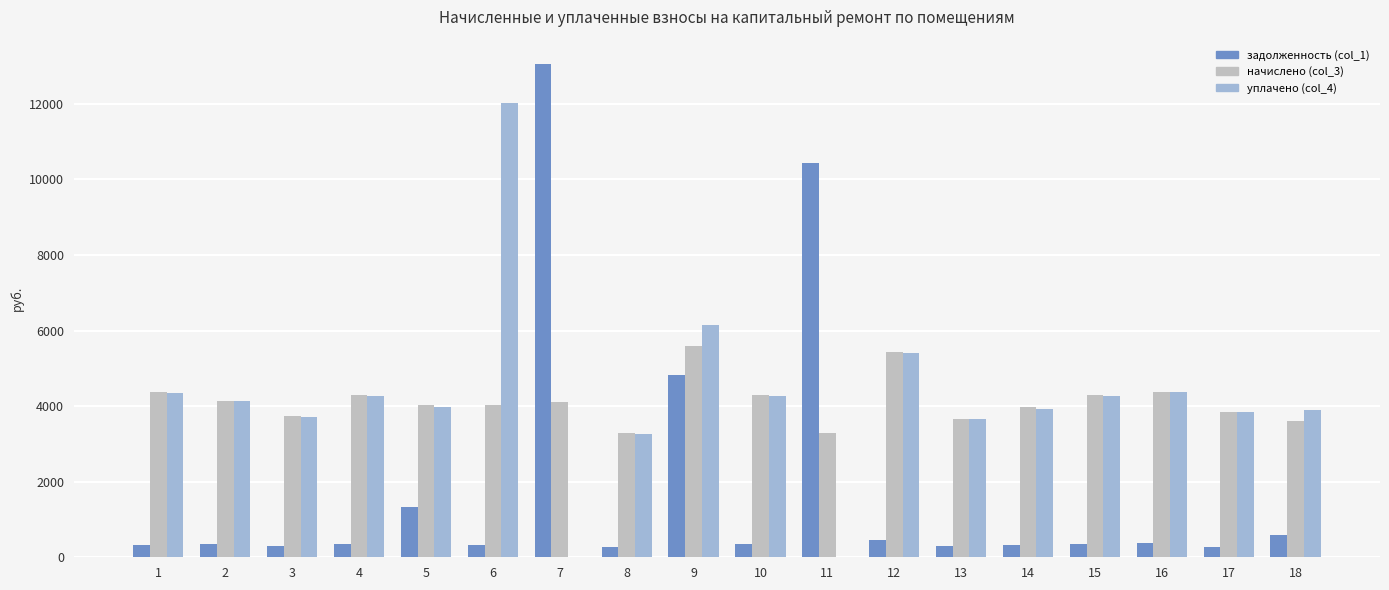

What are all the series names shown in the legend?

задолженность (col_1), начислено (col_3), уплачено (col_4)